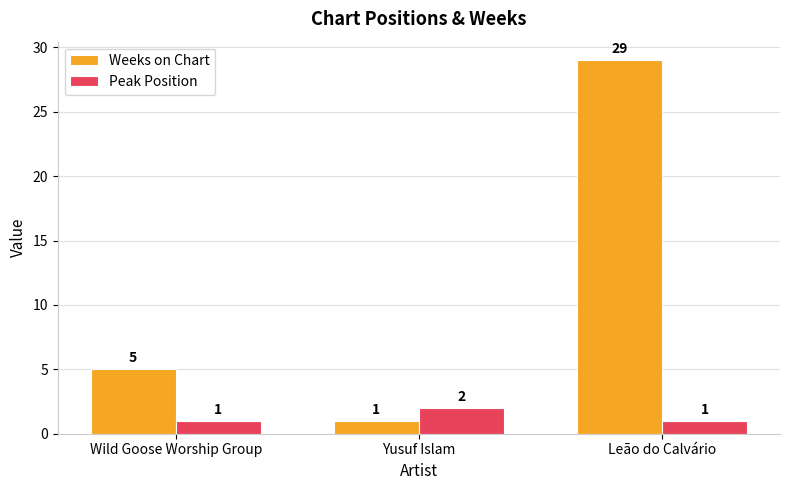

Count the number of categories in the chart.

3